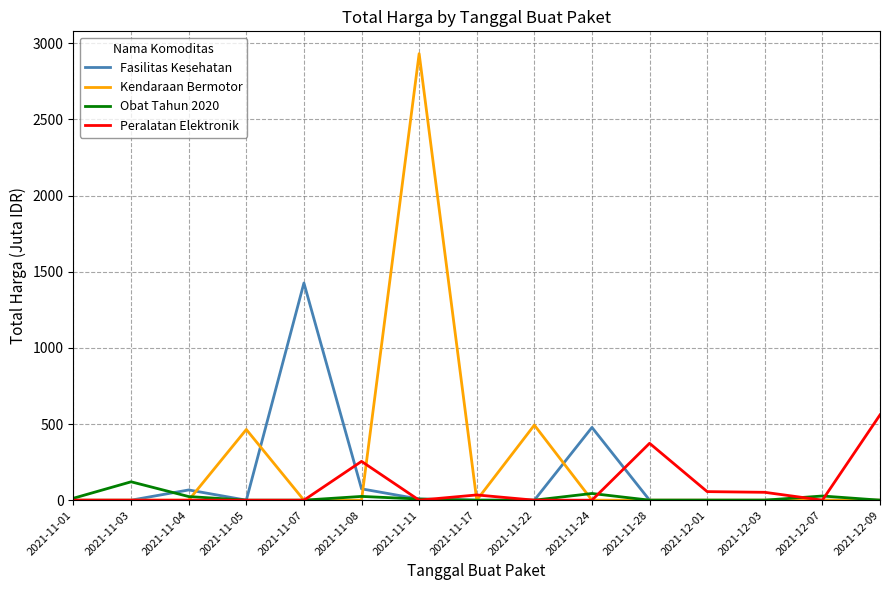

Which series changed the most between 2021-11-07 and 2021-11-24?

Fasilitas Kesehatan